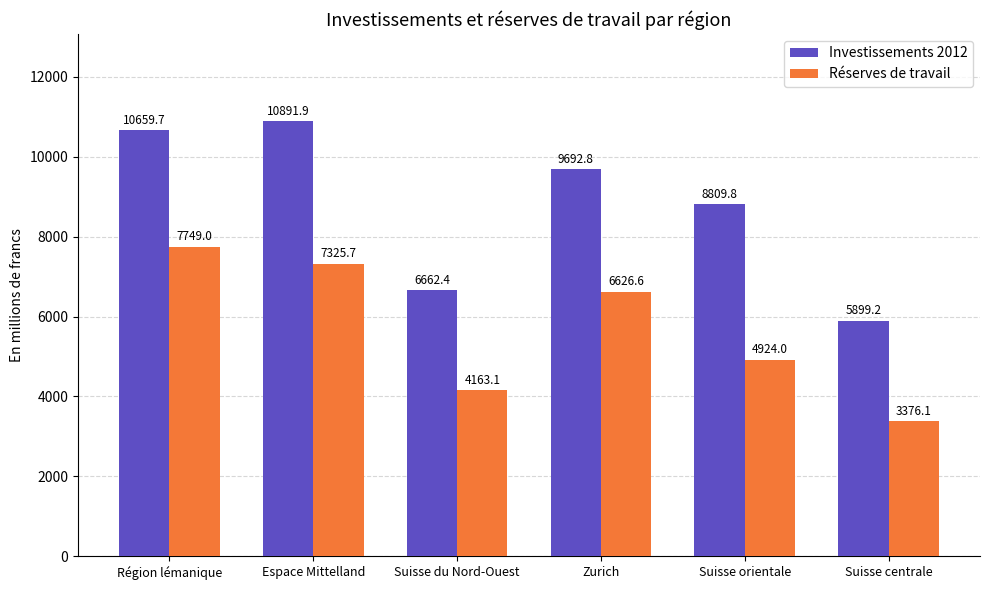

Does the chart contain any negative values?

No